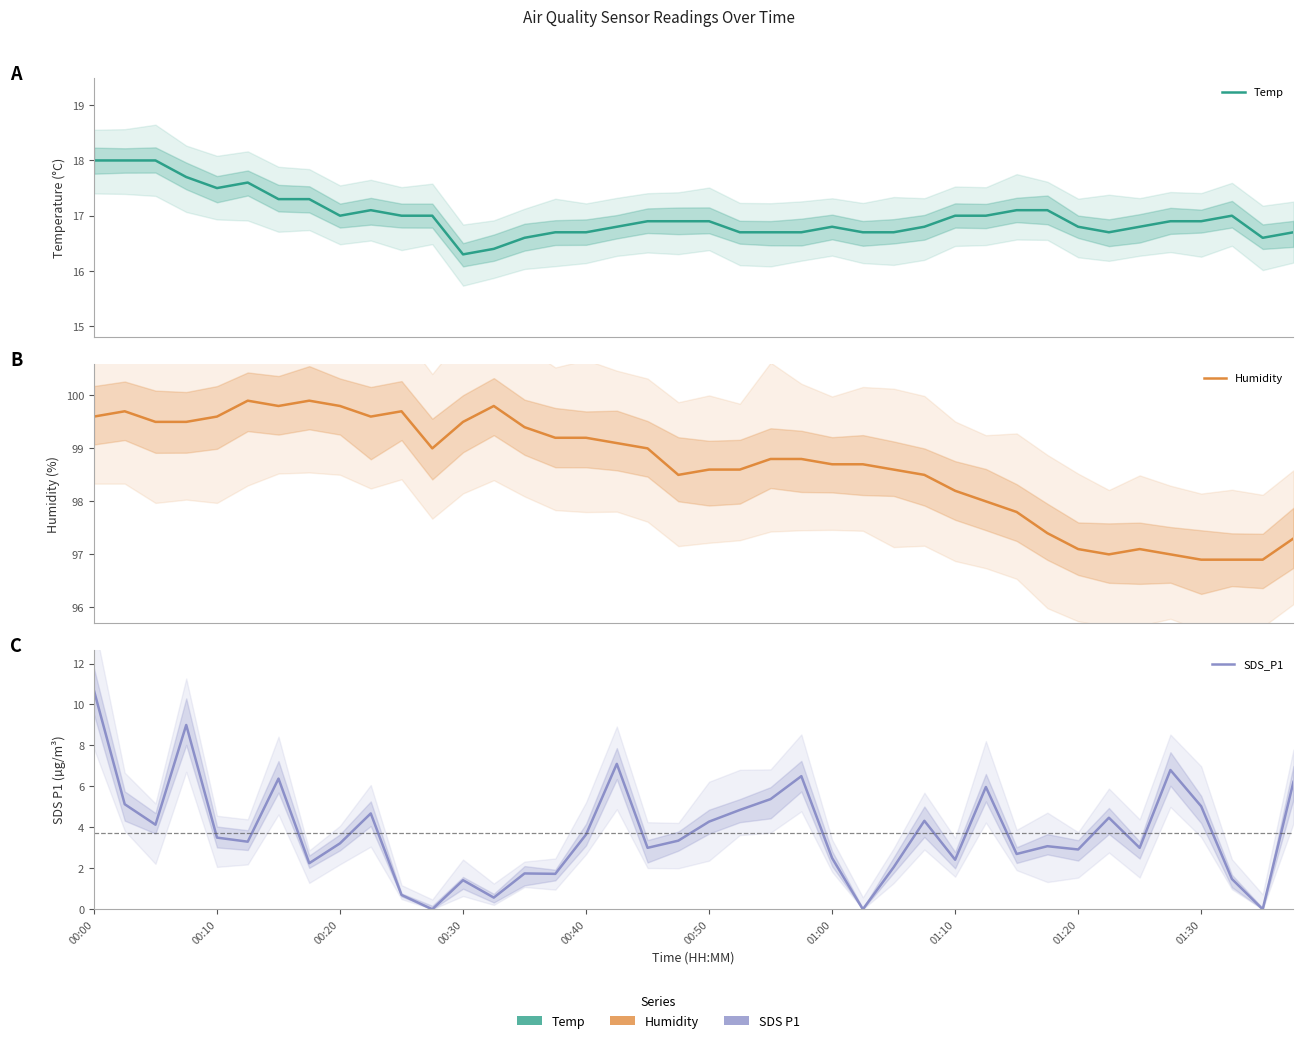

How many series are shown in this chart?

3